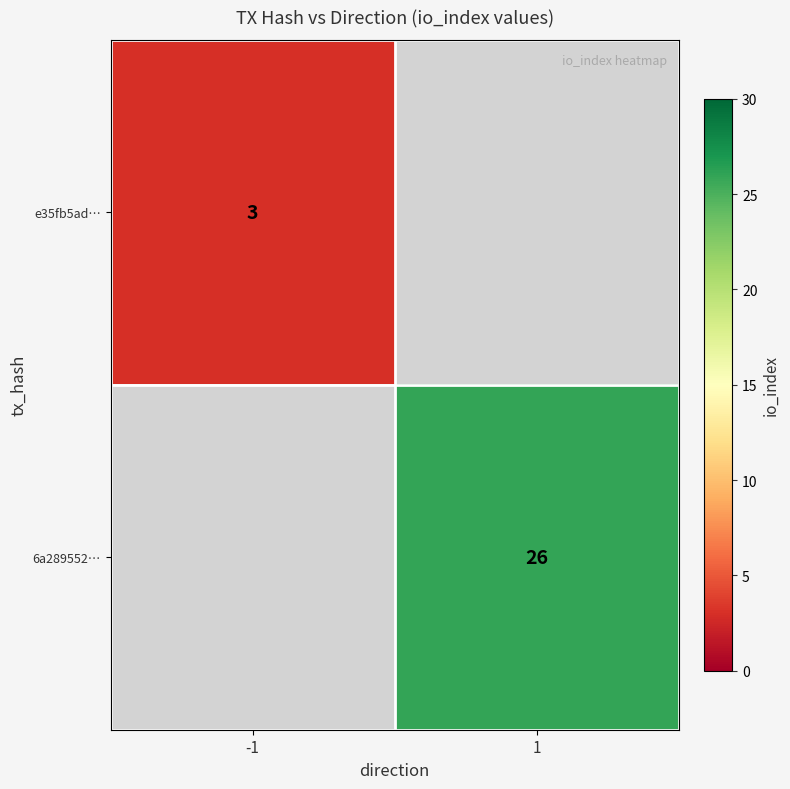

The 6a289552… series shows 5.8 at 1. True or false?

False